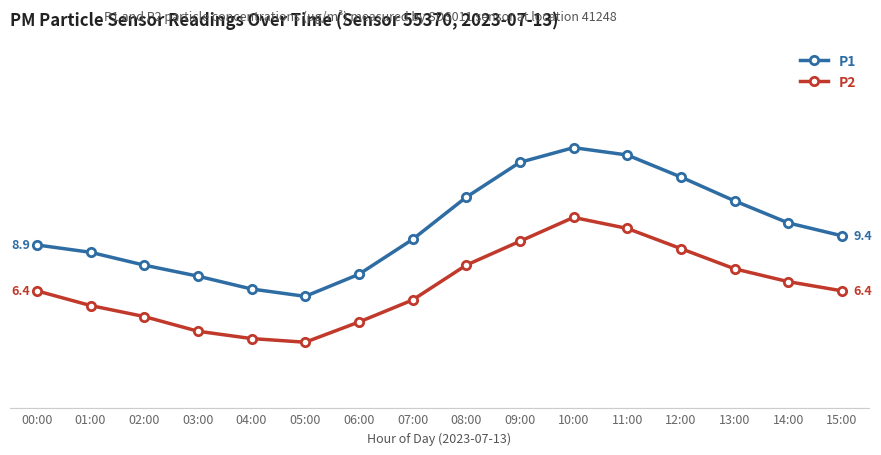

True or false: P1 and P2 cross at least once.

False